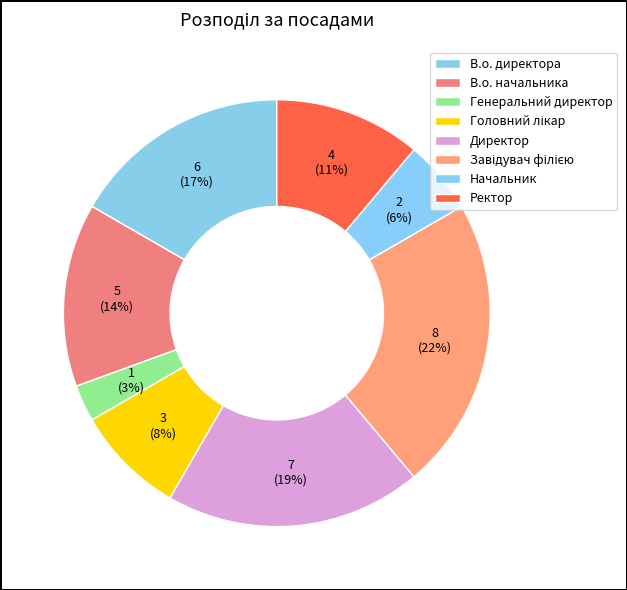

Rank the categories by value from highest to lowest.

Завідувач філією, Директор, В.о. директора, В.о. начальника, Ректор, Головний лікар, Начальник, Генеральний директор